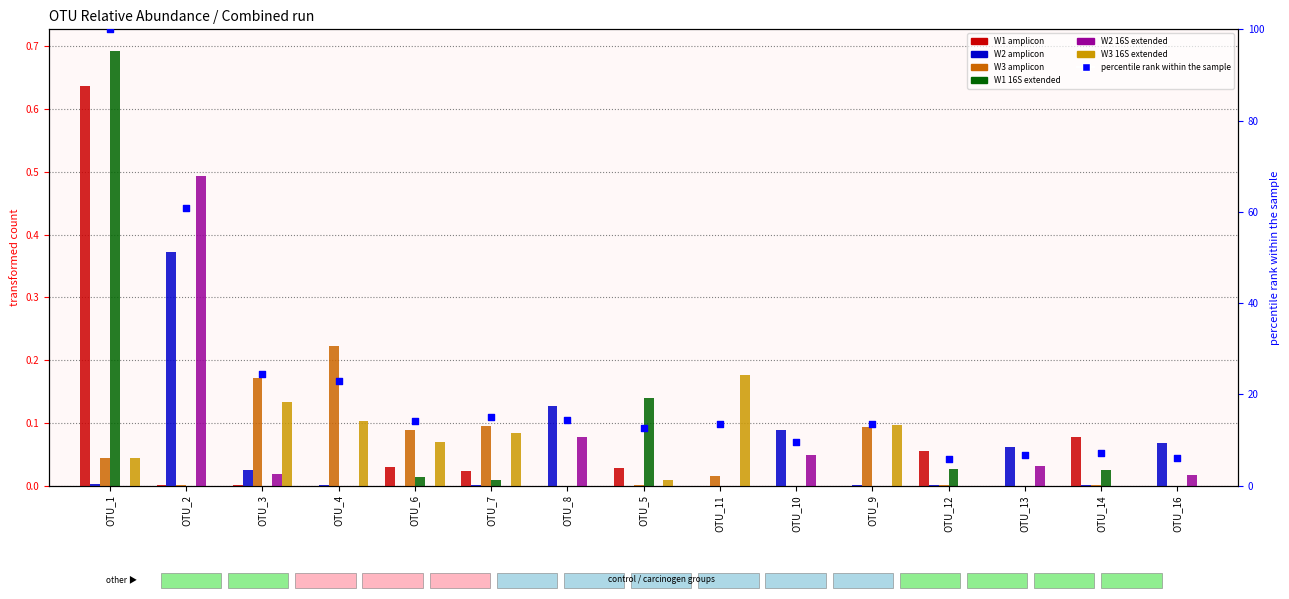

What is the total value across all series at OTU_7?

0.2